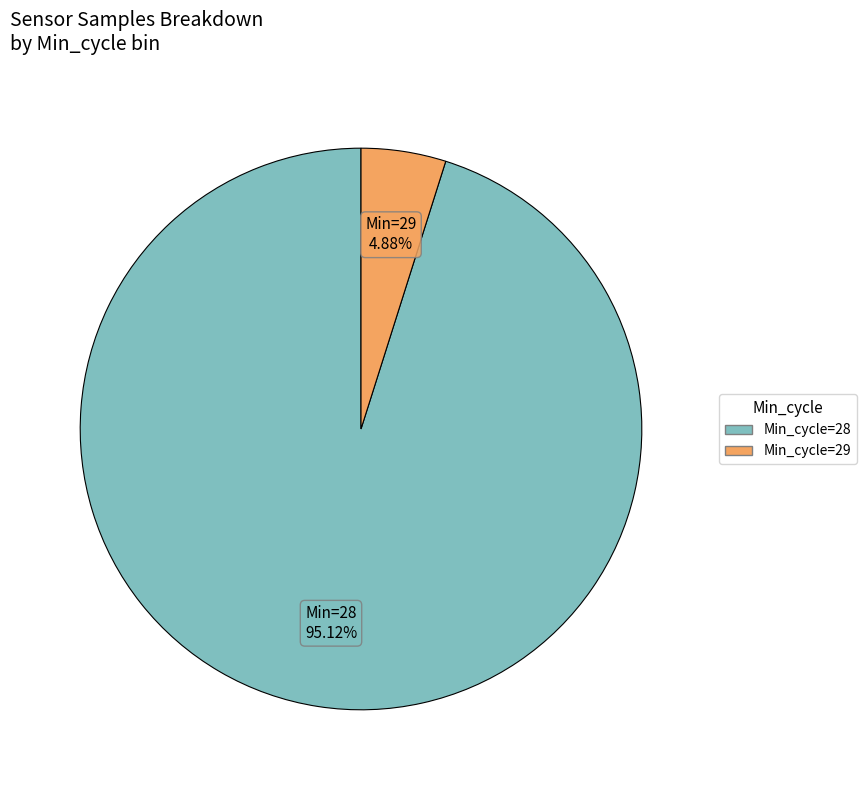

How many segments does this pie chart have?

2